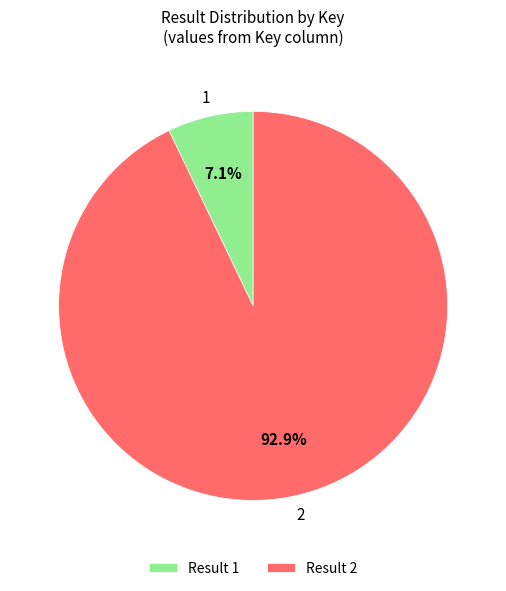

Is the sum of 2 and 1 greater than half?

Yes